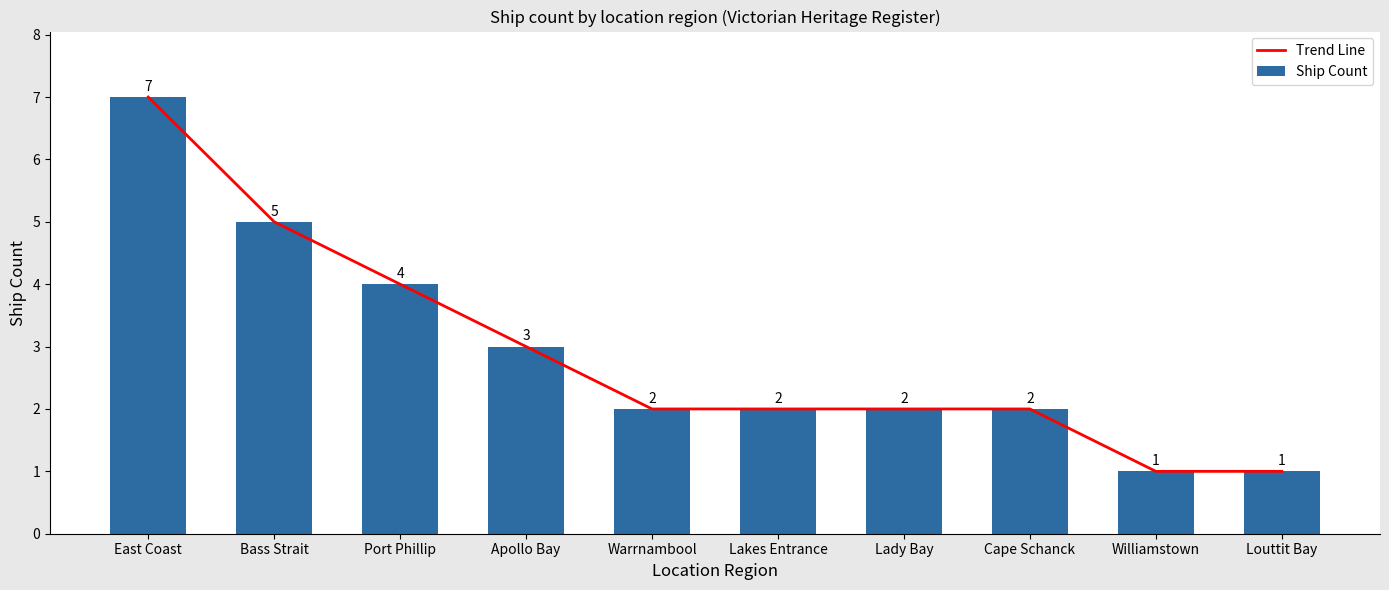

The Ship Count series shows 4 at Port Phillip. True or false?

True